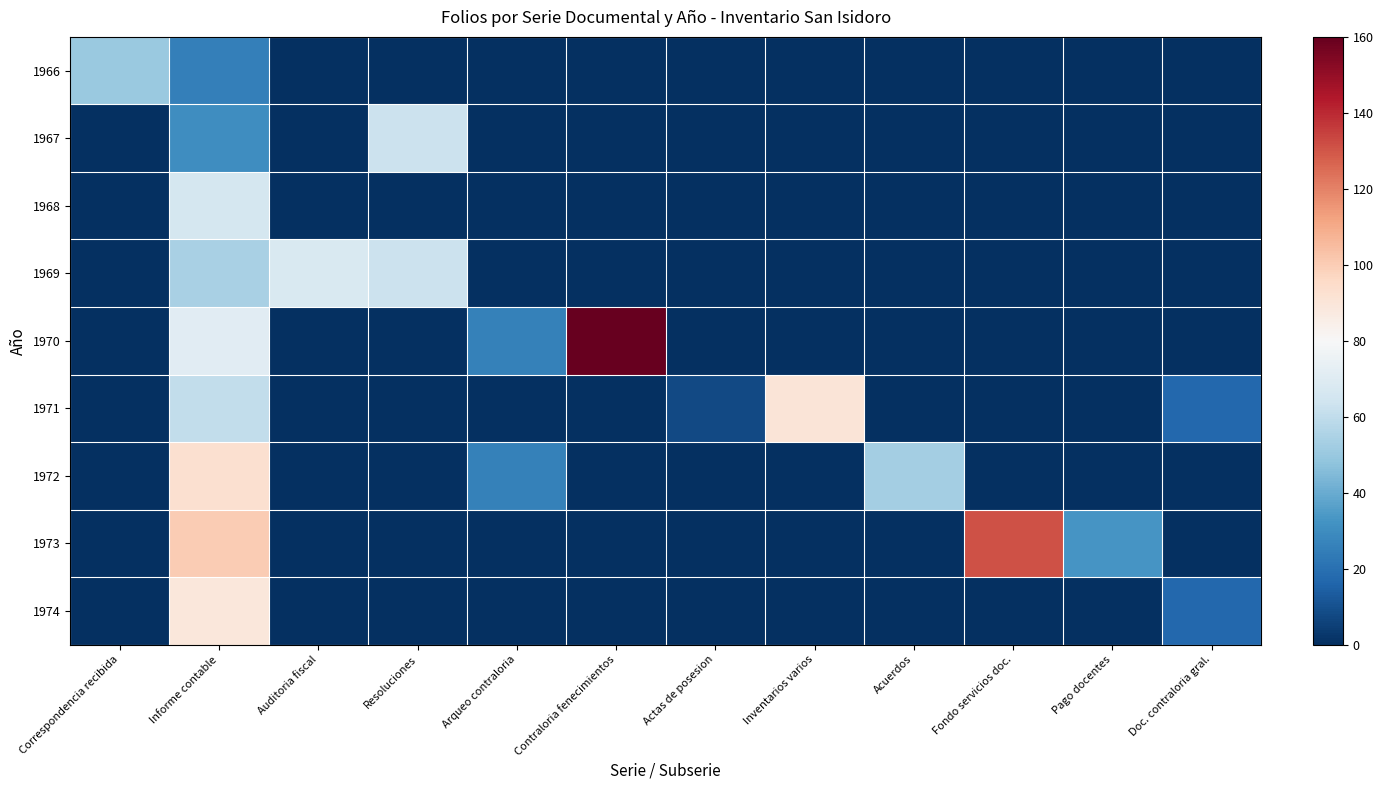

Rank the series by their maximum value, from lowest to highest.

1966, 1967, 1968, 1969, 1974, 1971, 1972, 1973, 1970